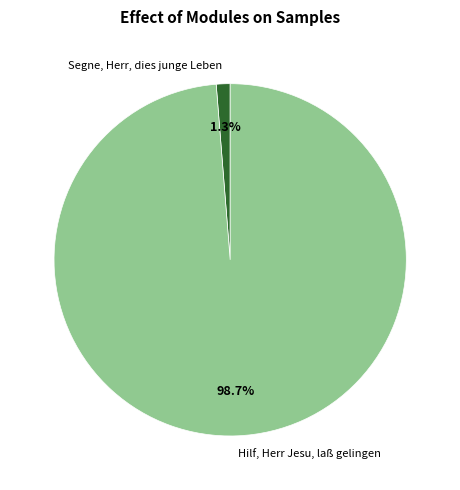

Which category accounts for the majority?

Hilf, Herr Jesu, laß gelingen